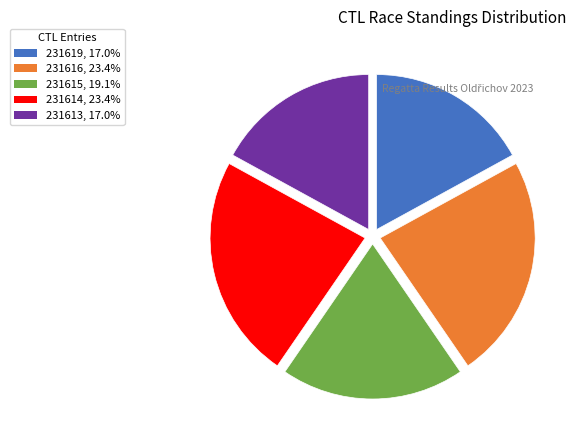

True or false: 231613 accounts for 25% of the total.

False